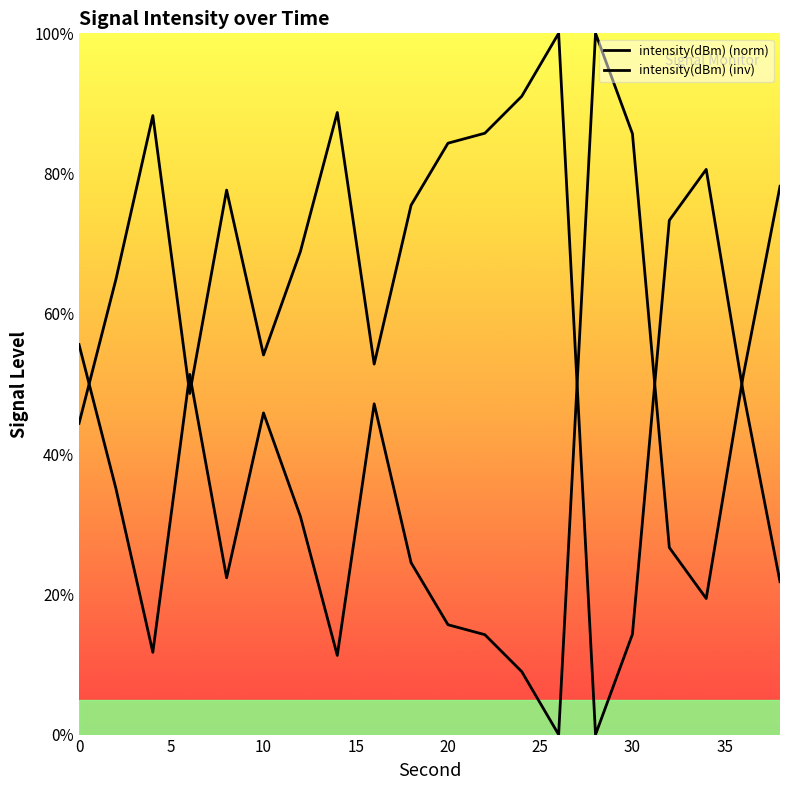

Does the chart display data point markers on the line(s)?

No